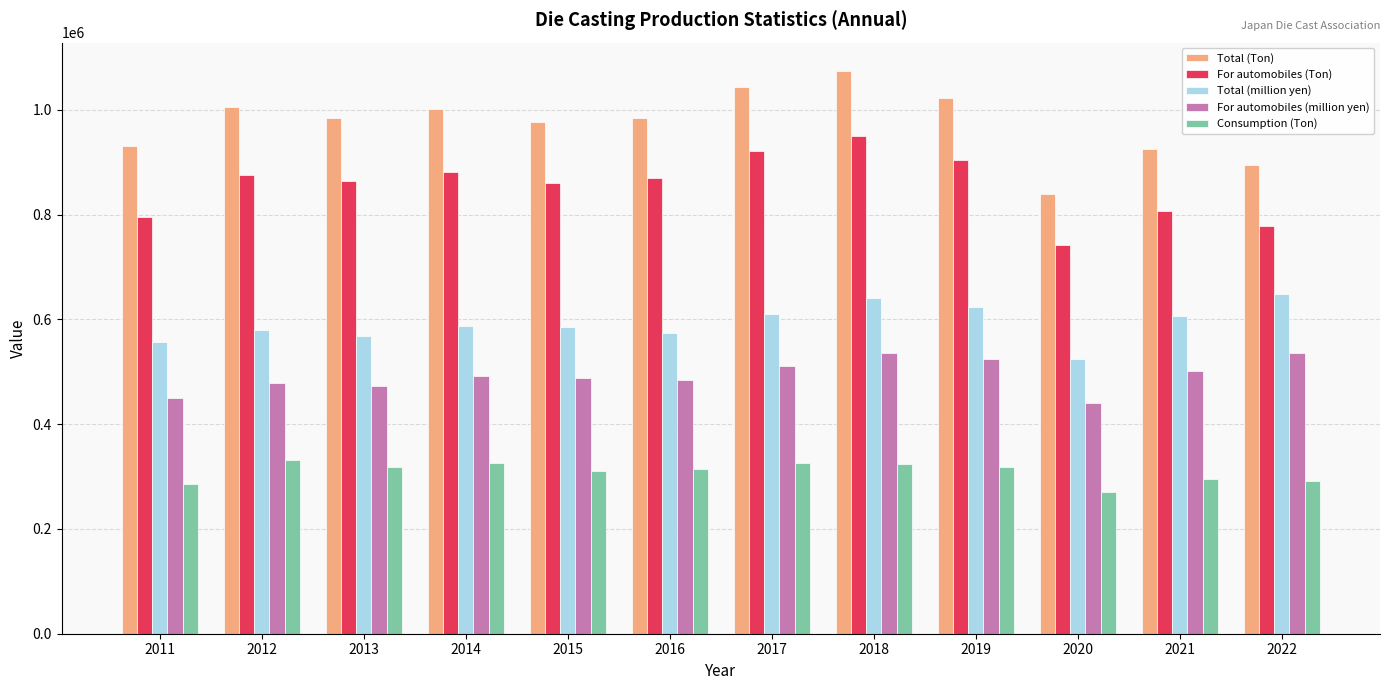

What is the value of the For automobiles (million yen) bar at the 10th from the left?

441259.5